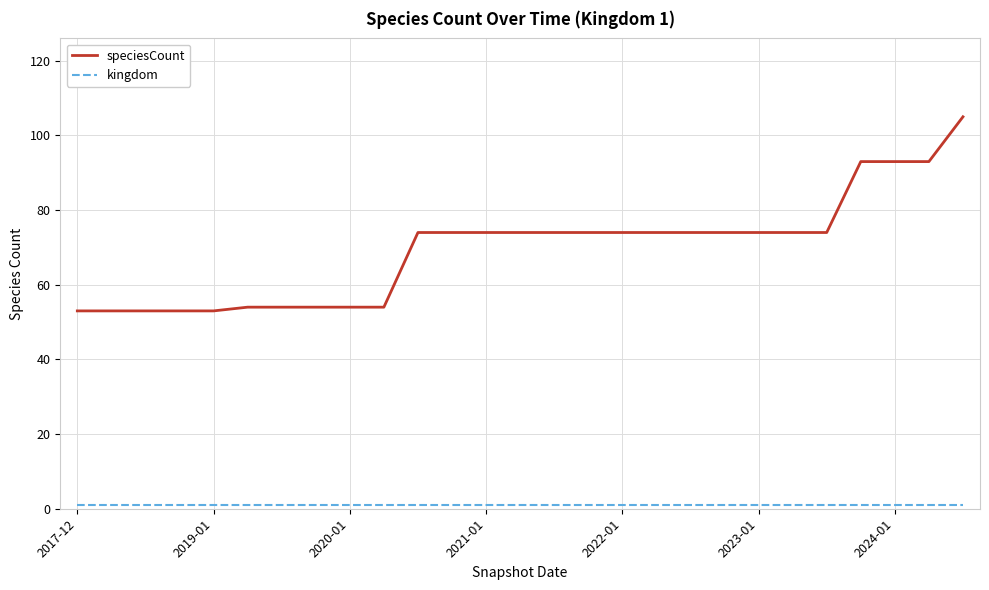

What is the difference between the maximum and minimum values in the speciesCount series?

52